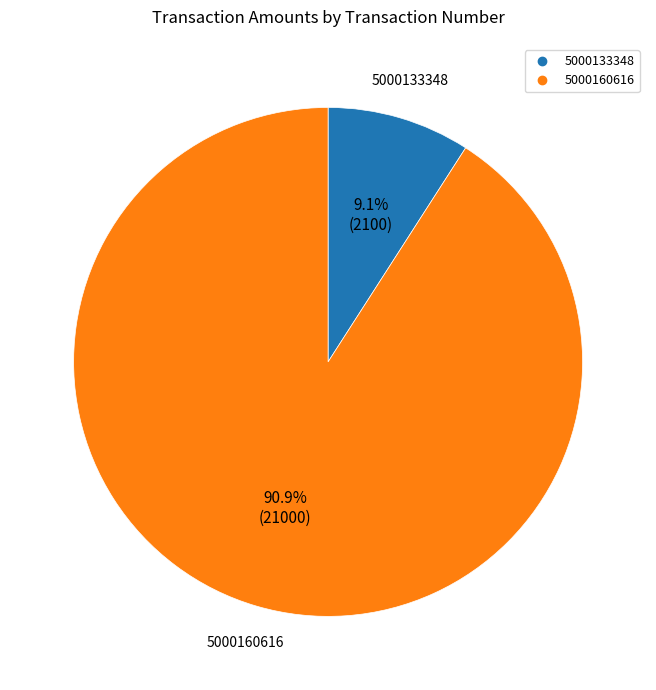

Does any single category account for the majority?

Yes